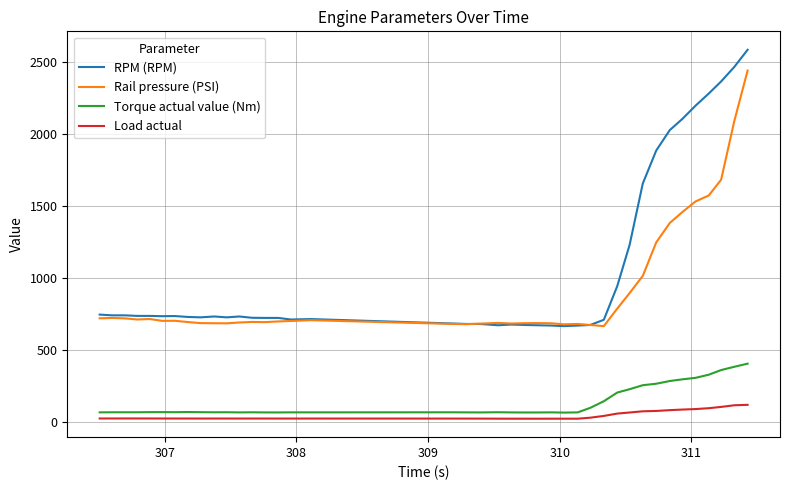

True or false: Load actual and Torque actual value (Nm) intersect in this chart.

False